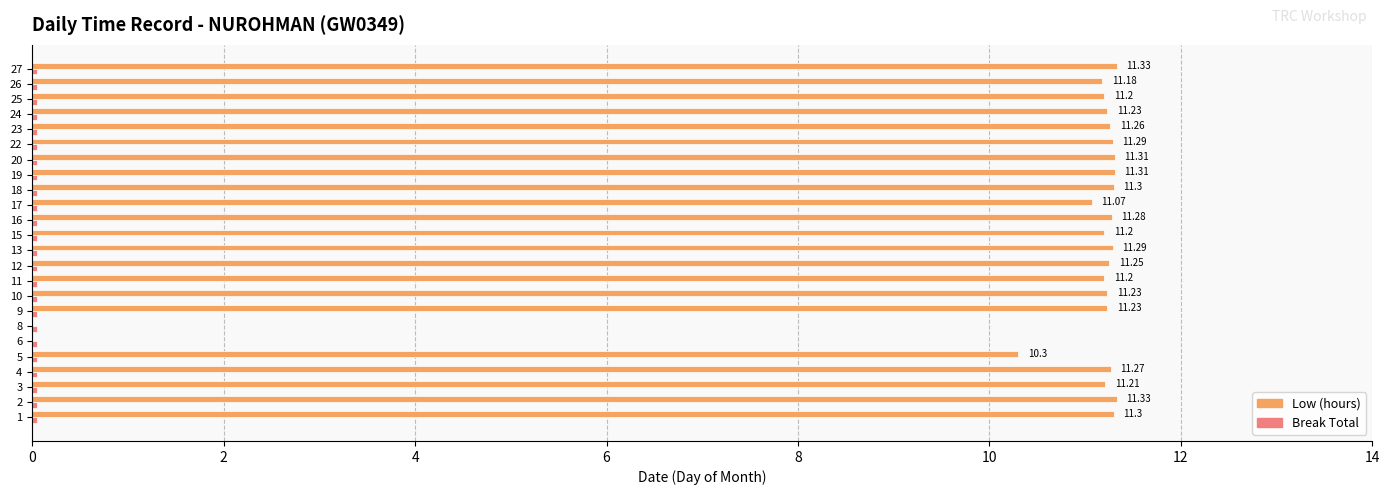

What is the sum of all Low (hours) values?

246.6